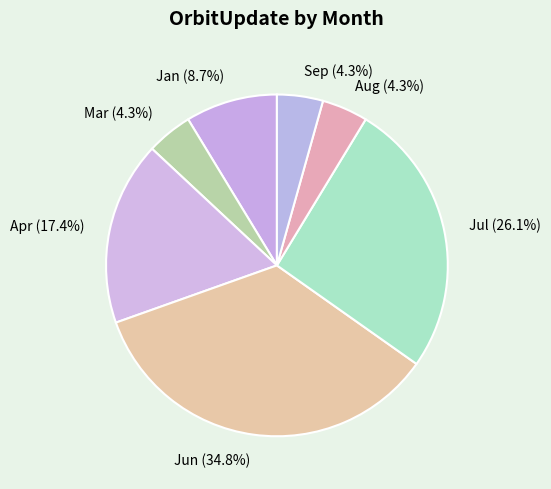

To the nearest percent, what is the average slice percentage?

14%